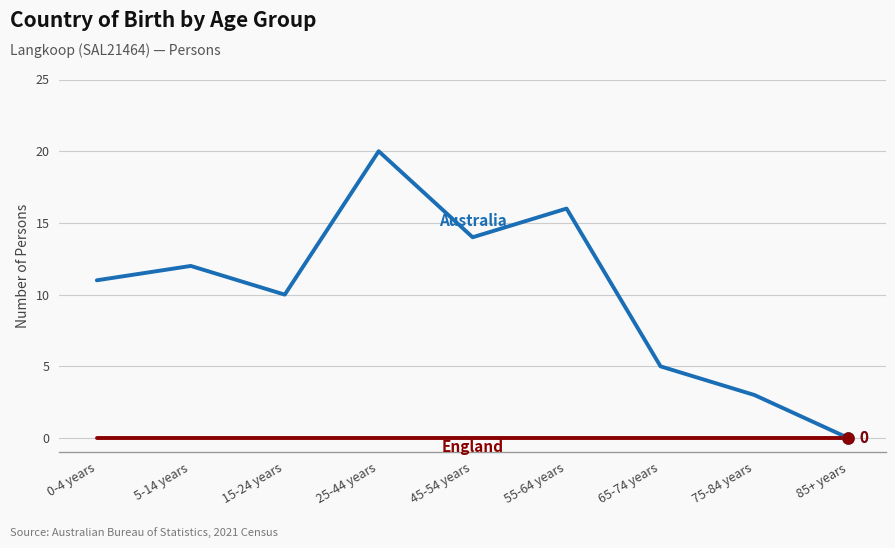

At which category is the sum across all series the highest?

25-44 years